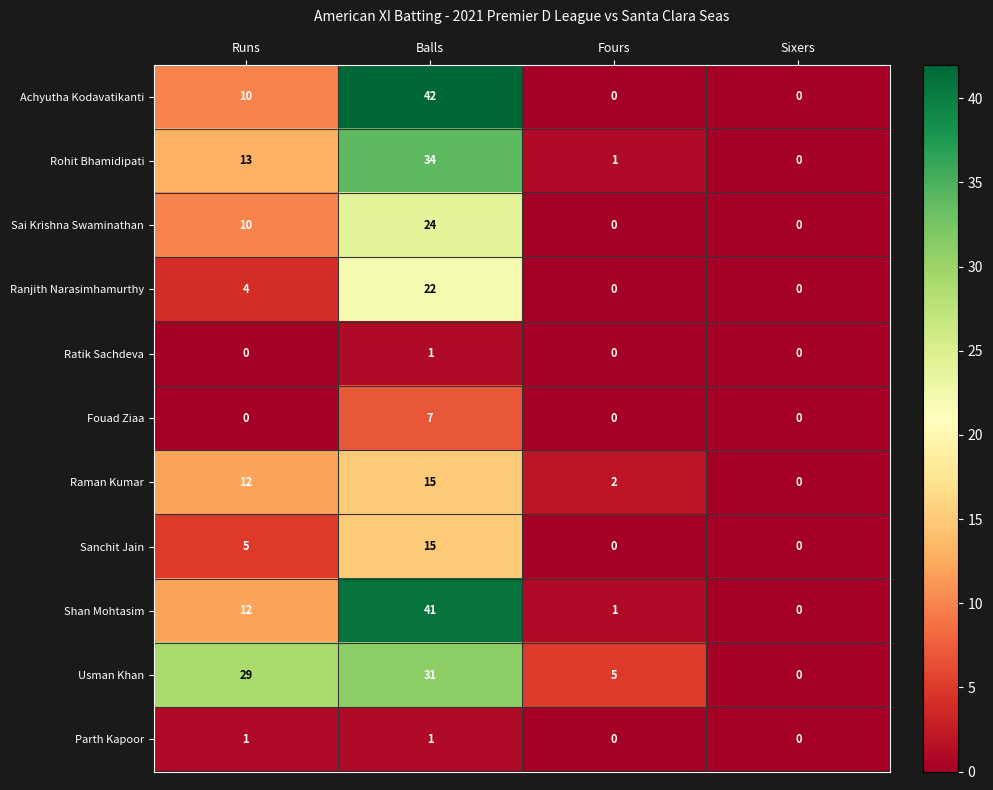

Which category has the highest value across all series?

Balls